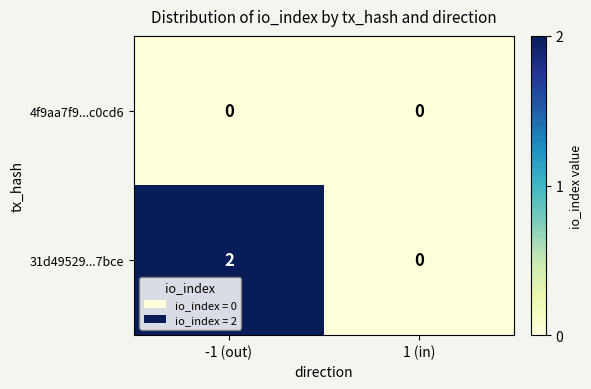

What is the maximum value shown in the chart?

2